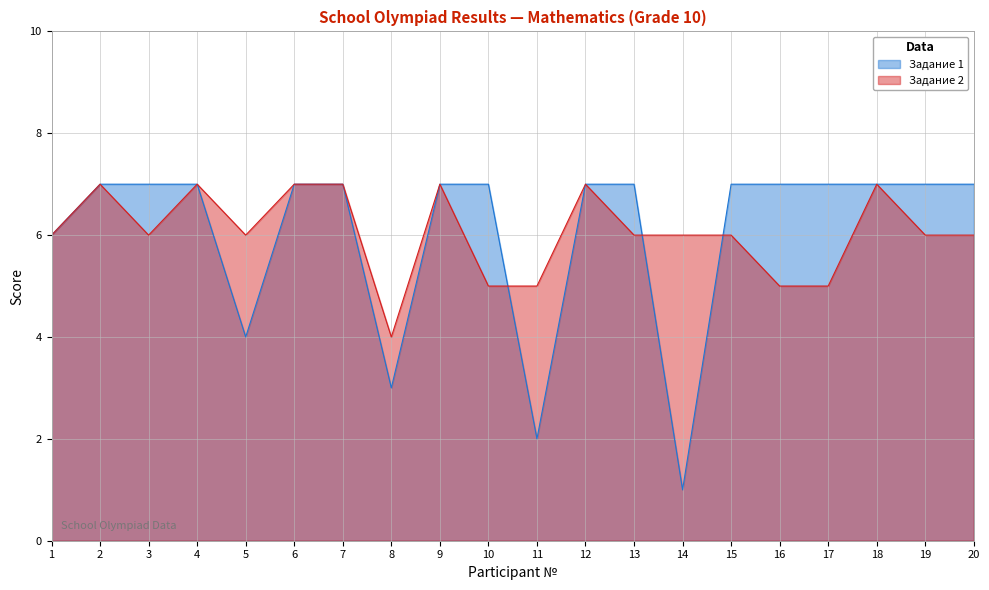

What is the difference between the second highest and second lowest values in the Задание 1 series?

5